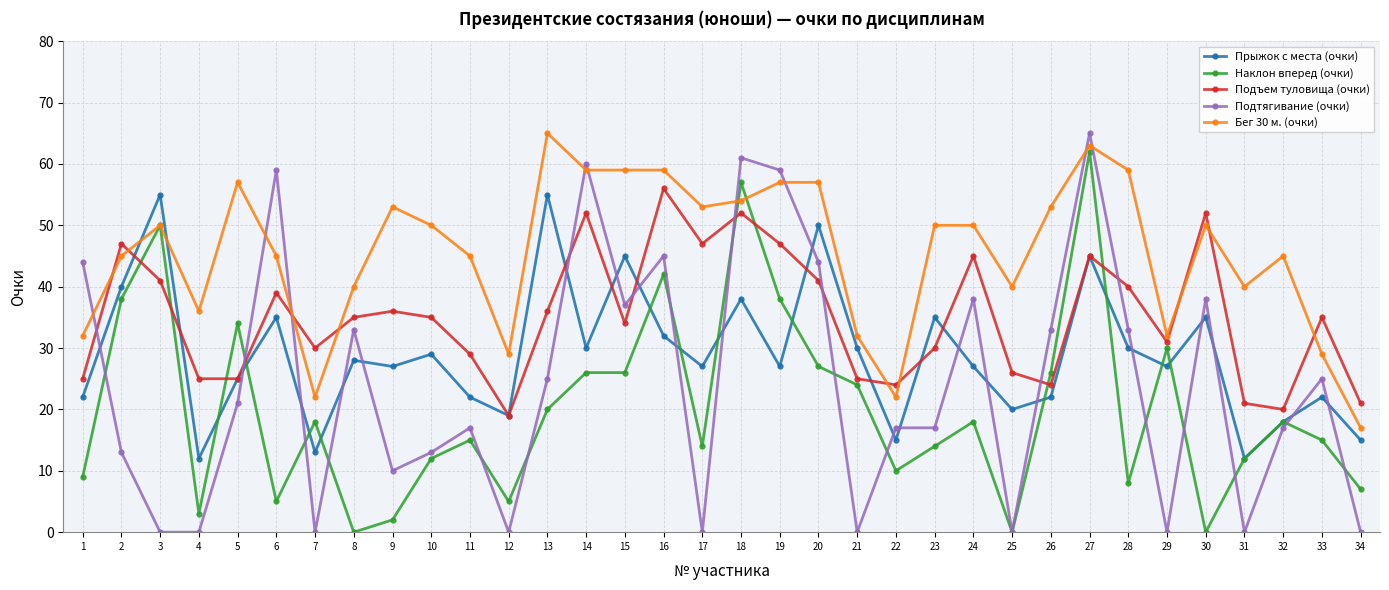

True or false: Бег 30 м. (очки) has a value of 29 at 12.

True